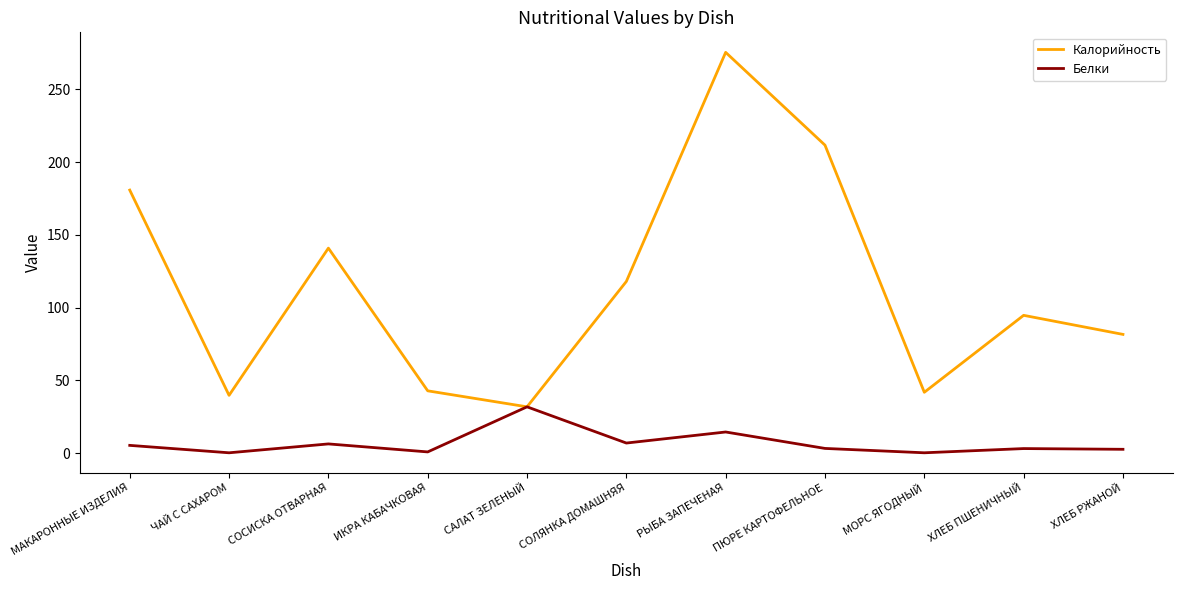

Is the value of Калорийность at СОСИСКА ОТВАРНАЯ greater than the value of Белки at ХЛЕБ ПШЕНИЧНЫЙ?

Yes